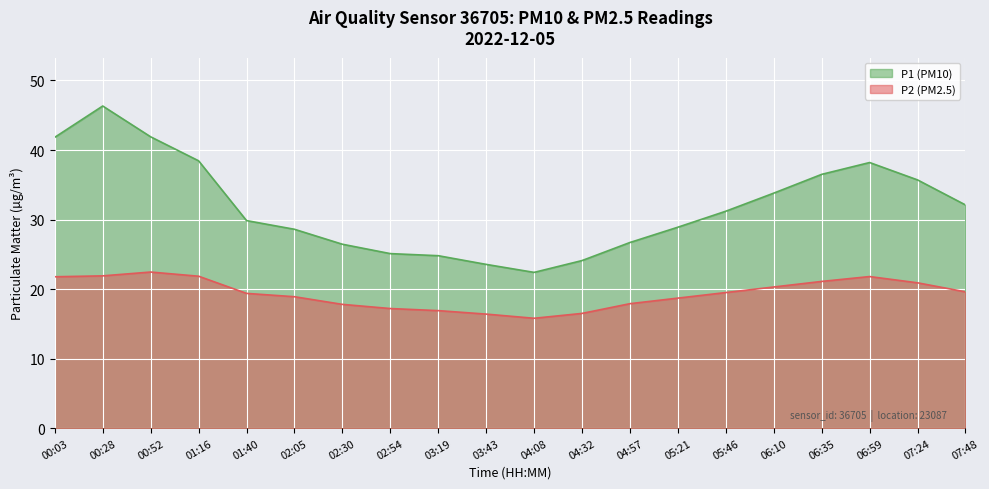

The value of P2 (PM2.5) at 05:46 is 19.5. True or false?

True